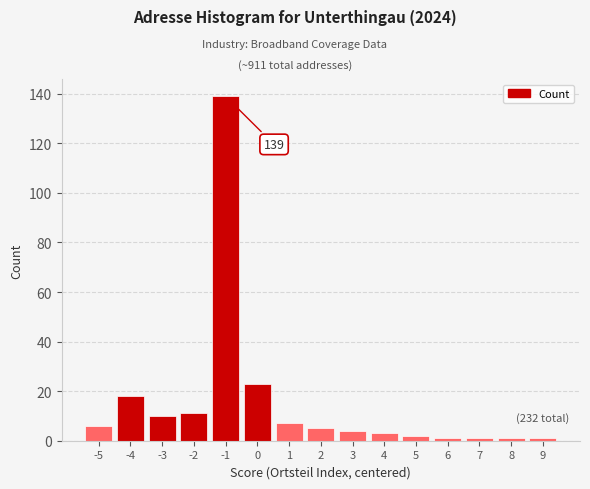

Reading left to right, transcribe all the data shown in this chart.

6	18	10	11	139	23	7	5	4	3	2	1	1	1	1